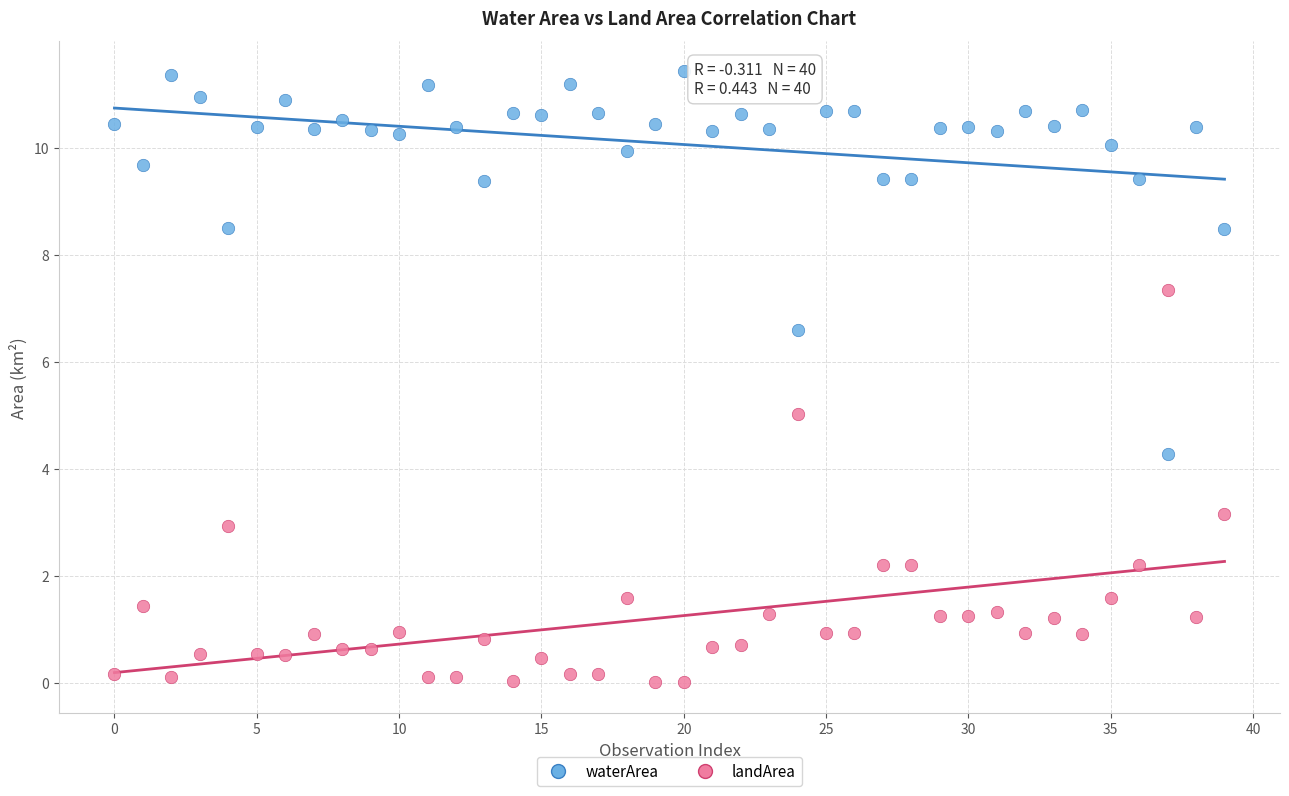

Which series contains the highest Y value?

waterArea